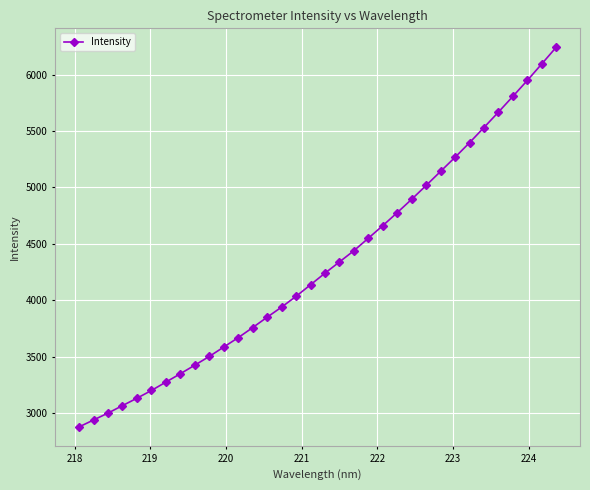

What is the greatest value displayed?

6243.3